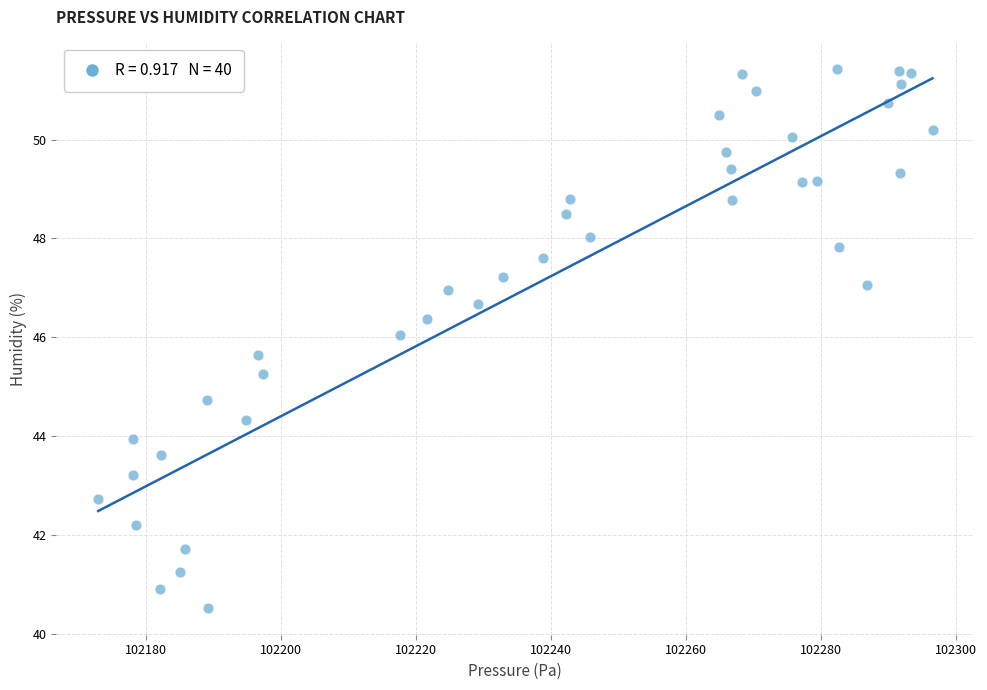

What is the range of X values (max minus min)?

123.6